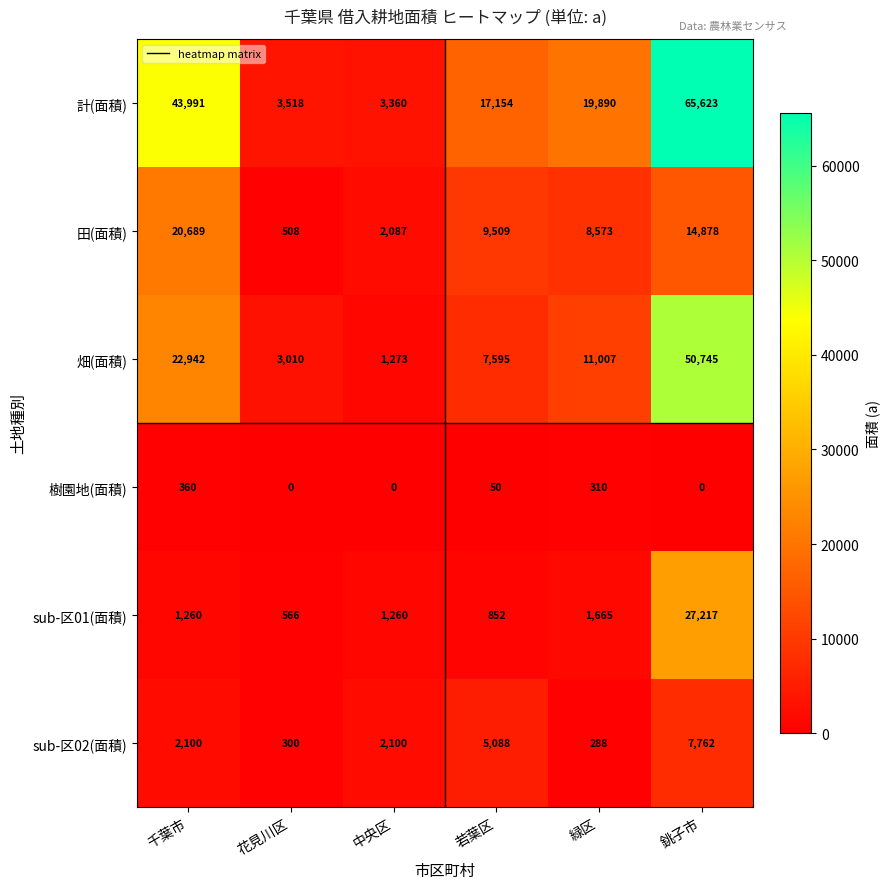

At which label does sub-区01(面積) reach its peak?

銚子市